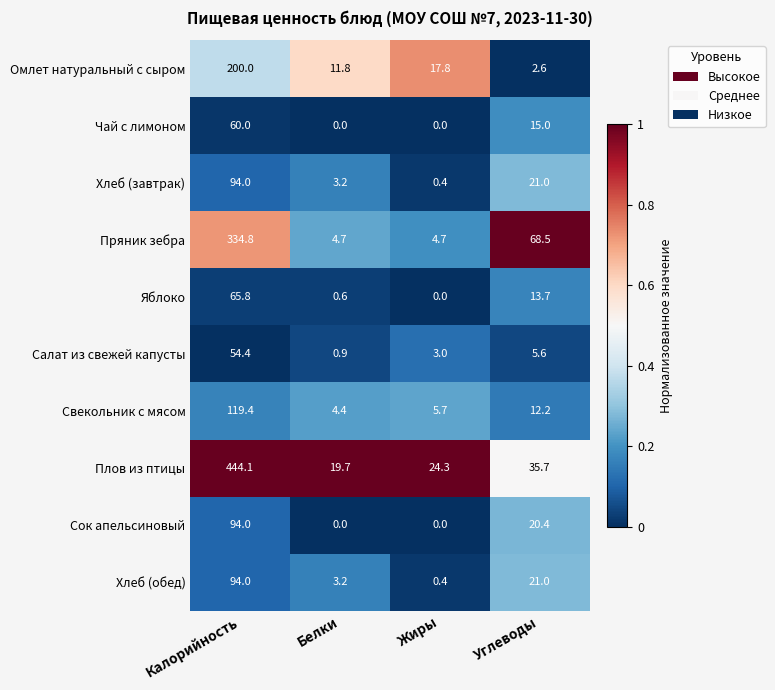

At which category does the chart reach its peak across all series?

Калорийность